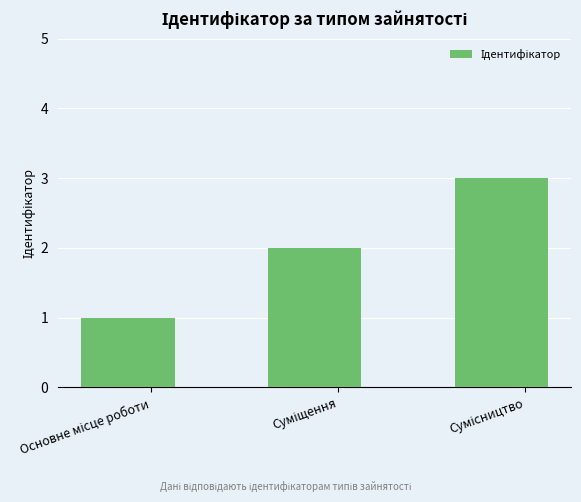

What is the sum of all values?

6